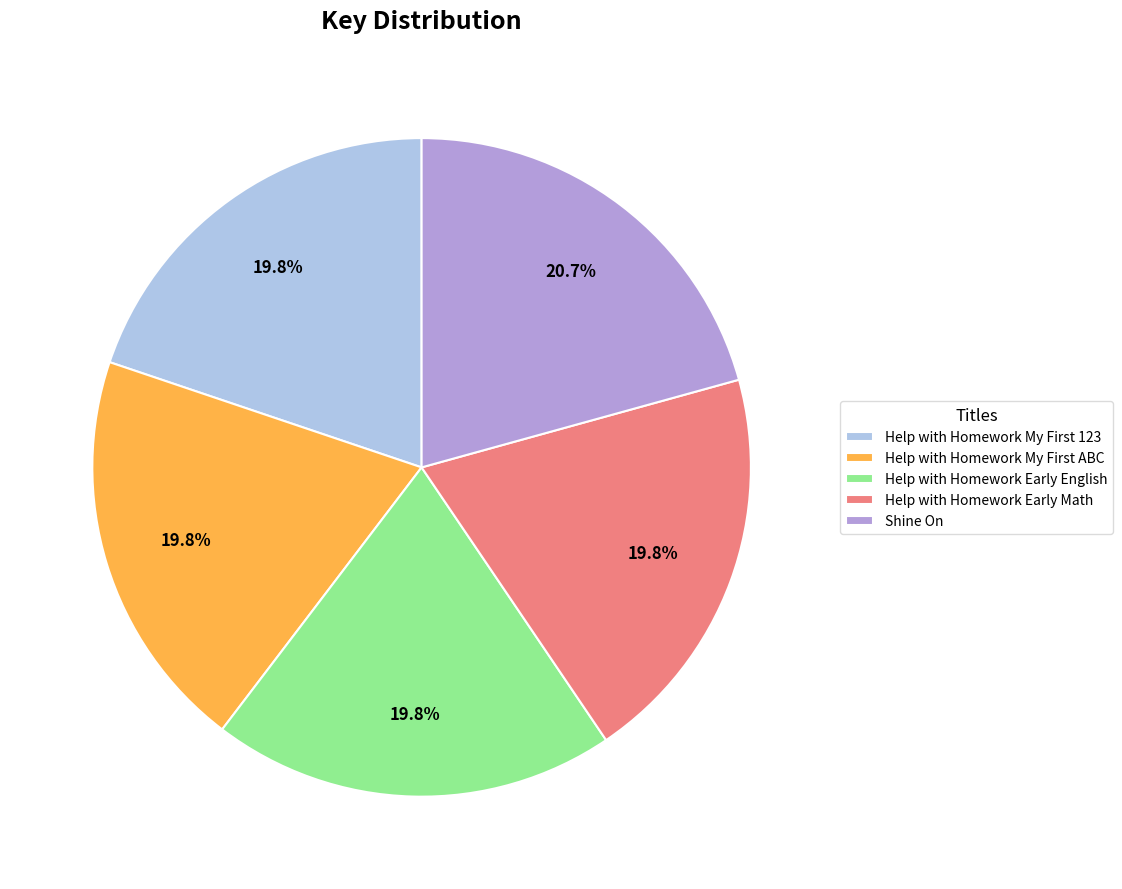

True or false: Shine On accounts for 29% of the total.

False